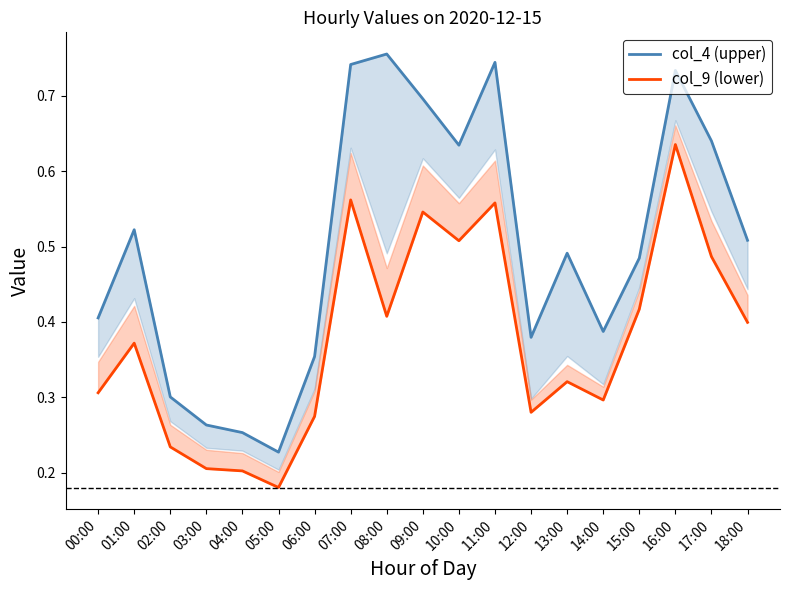

Reading right to left, what are all the values shown in this chart?

col_4 (upper): 18:00=0.5	17:00=0.6	16:00=0.7	15:00=0.5	14:00=0.4	13:00=0.5	12:00=0.4	11:00=0.7	10:00=0.6	09:00=0.7	08:00=0.8	07:00=0.7	06:00=0.4	05:00=0.2	04:00=0.3	03:00=0.3	02:00=0.3	01:00=0.5	00:00=0.4
col_9 (lower): 18:00=0.4	17:00=0.5	16:00=0.6	15:00=0.4	14:00=0.3	13:00=0.3	12:00=0.3	11:00=0.6	10:00=0.5	09:00=0.5	08:00=0.4	07:00=0.6	06:00=0.3	05:00=0.2	04:00=0.2	03:00=0.2	02:00=0.2	01:00=0.4	00:00=0.3